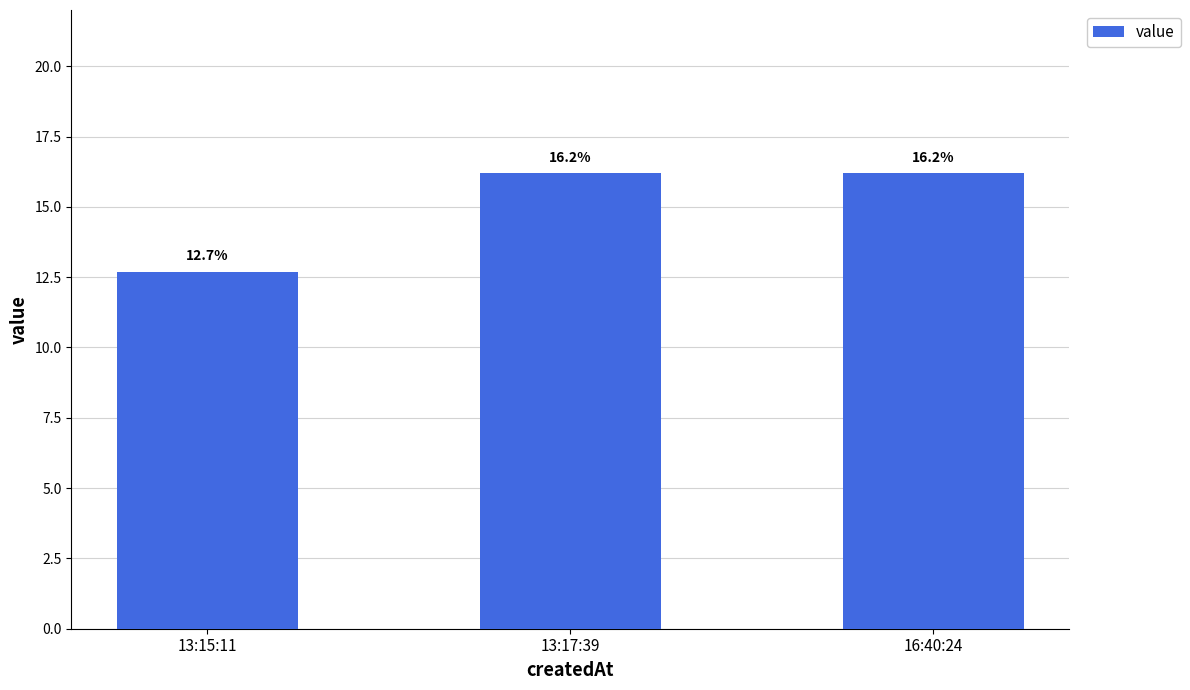

What is the smallest value displayed?

12.7